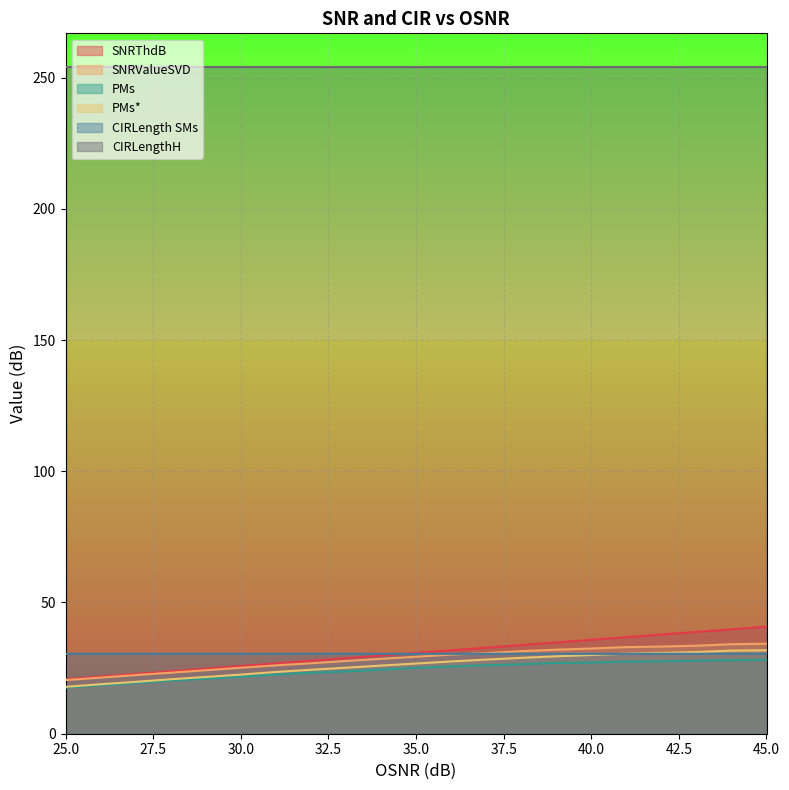

Read the SNRValueSVD value at 44.

34.1